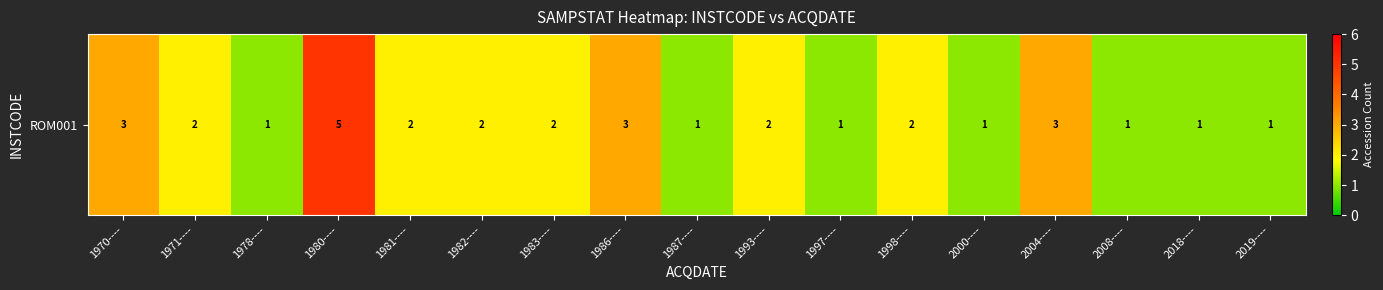

Which has a higher value, 1980---- or 1970----?

1980----